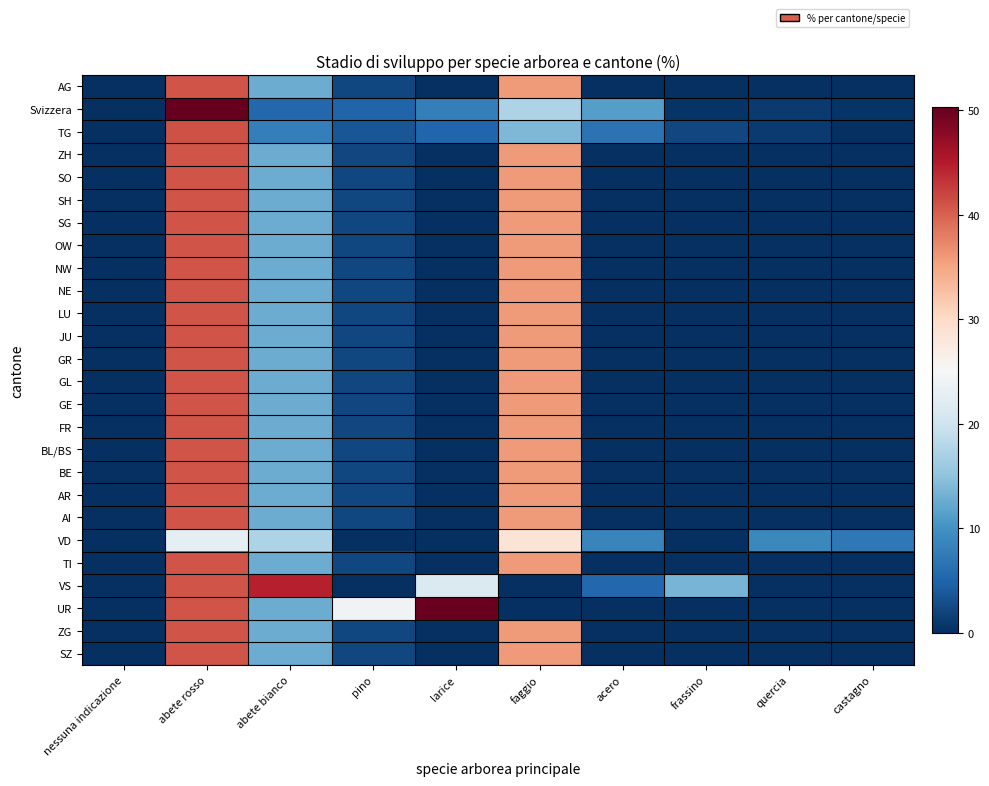

What is the difference between the highest and lowest values at abete rosso?

27.4